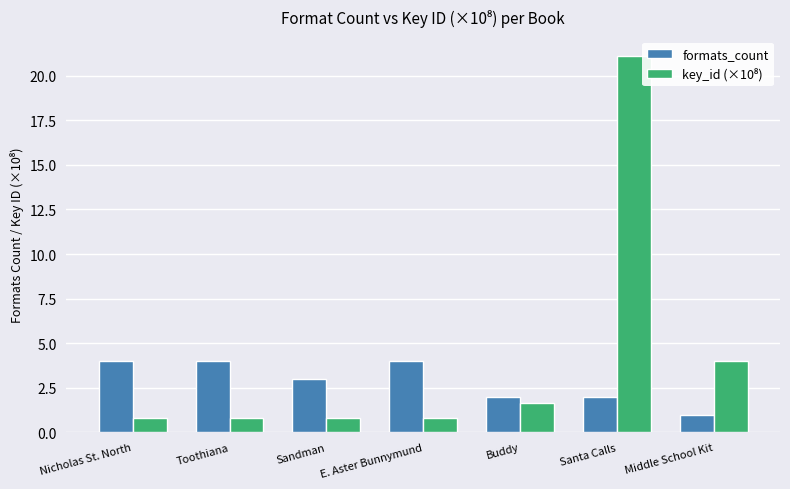

What is the difference between the maximum and second lowest values in the formats_count series?

2.0